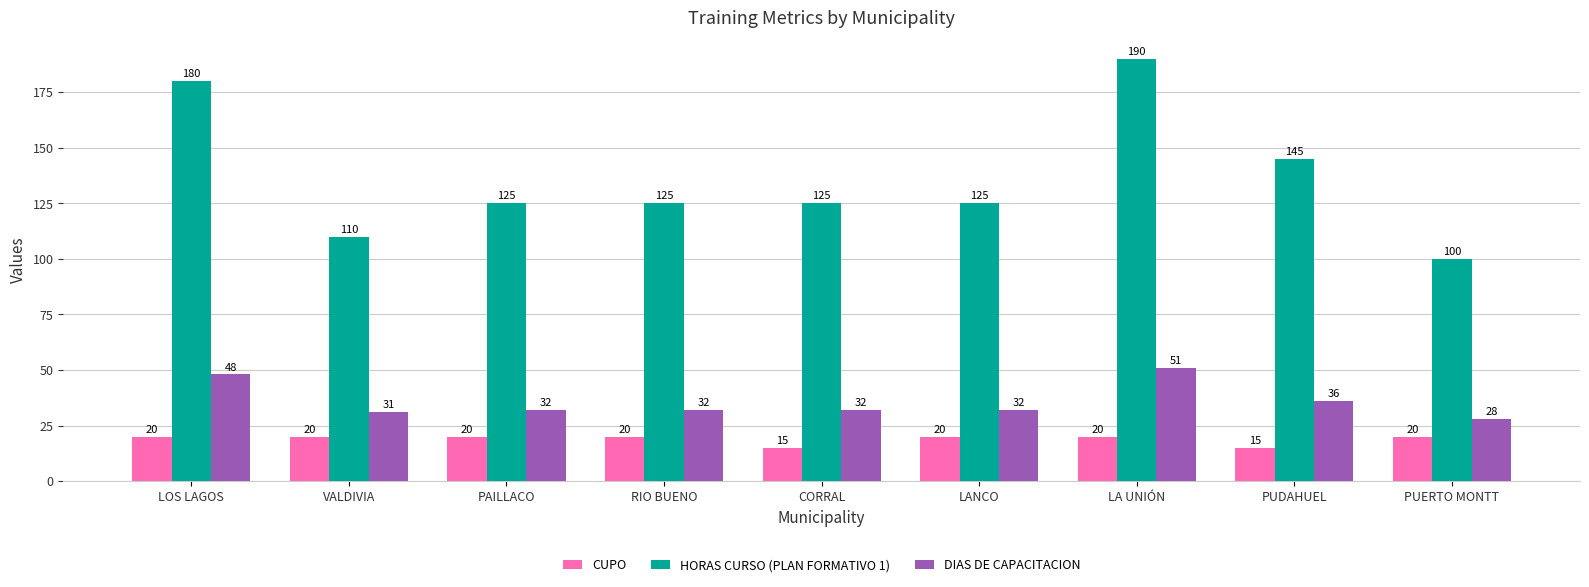

Where does the DIAS DE CAPACITACION series first go above 32?

LOS LAGOS